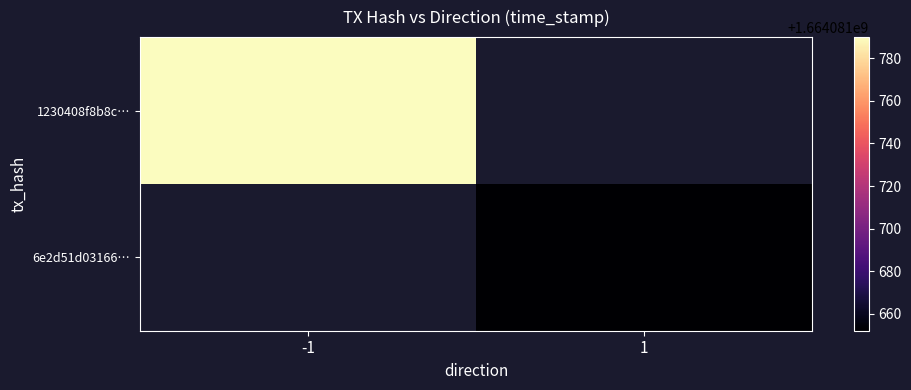

What is the sum of the 6e2d51d031660f2828e0206958605ce6ea9ef2a values at 1 and -1?

1664081652